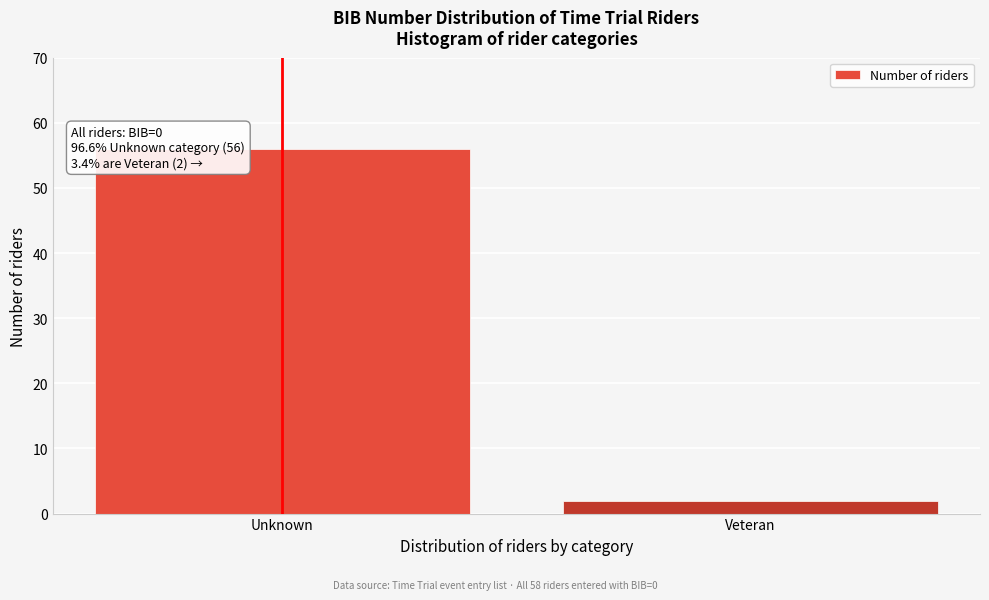

Reading left to right, what are all the values shown in this chart?

Unknown=56	Veteran=2